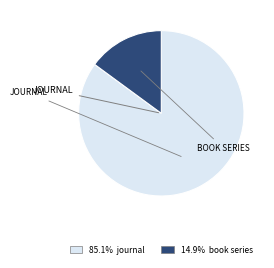

Is there any slice that represents more than half of the pie?

Yes